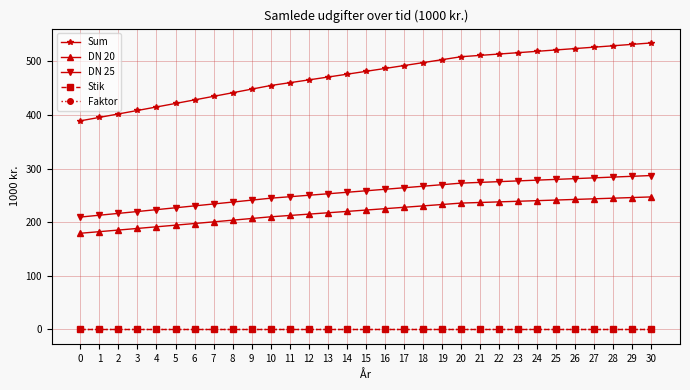

What is the lowest value of the Faktor series?

1.0